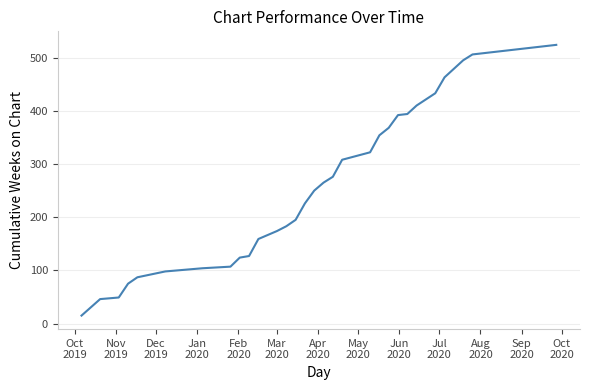

What is the greatest value displayed?

524